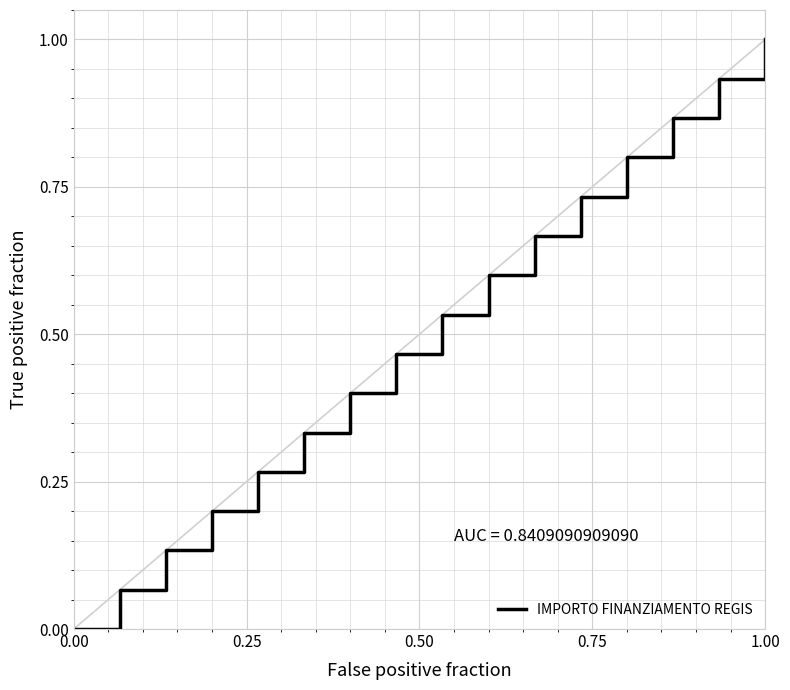

What is the difference between the maximum and minimum values?

1.0